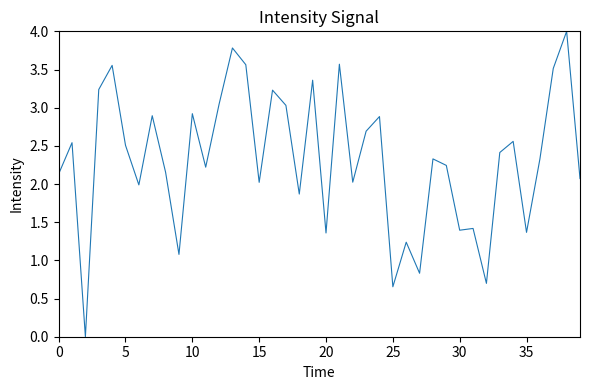

What is the difference between the maximum and minimum values?

4.0